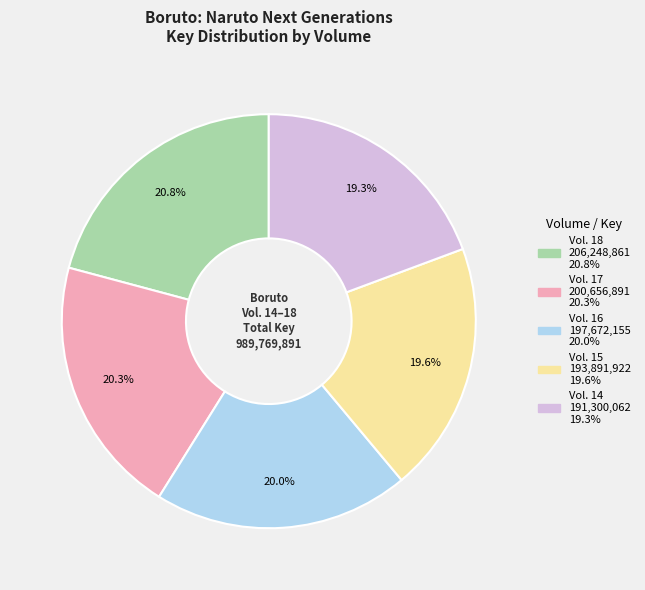

Is Vol. 17 the majority of the pie?

No